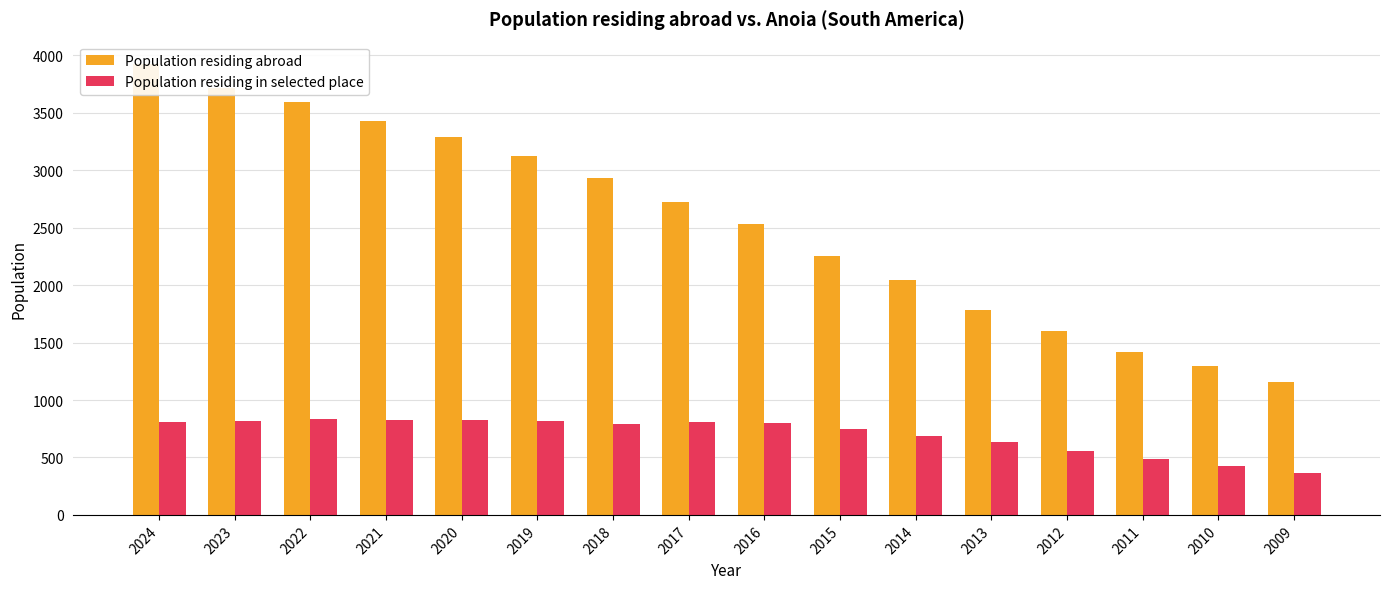

At how many categories does at least one series exceed 903?

16